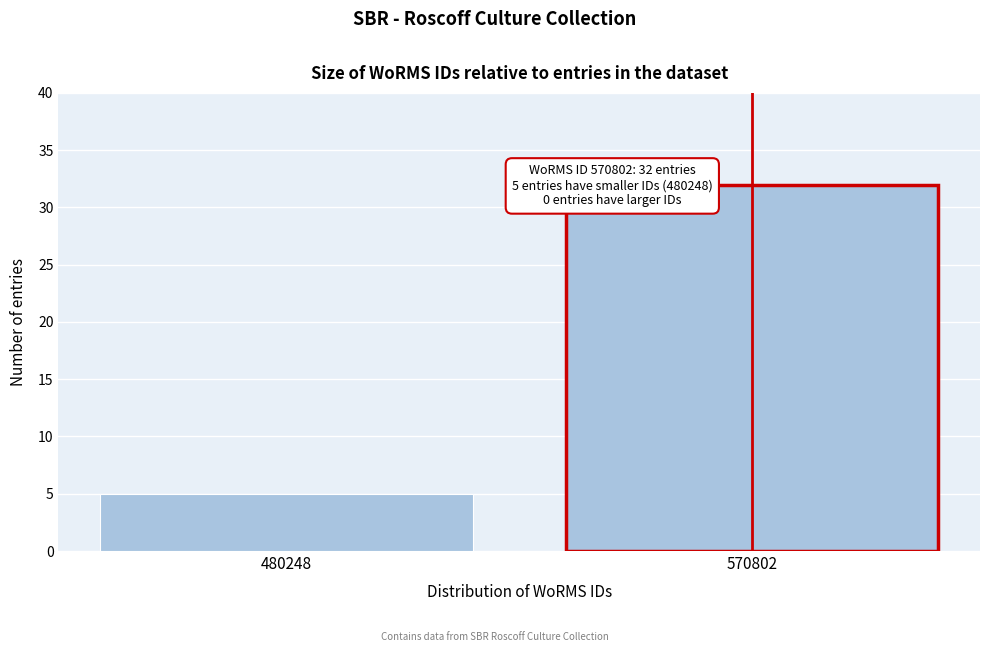

Reading left to right, extract all data points from this chart.

5	32